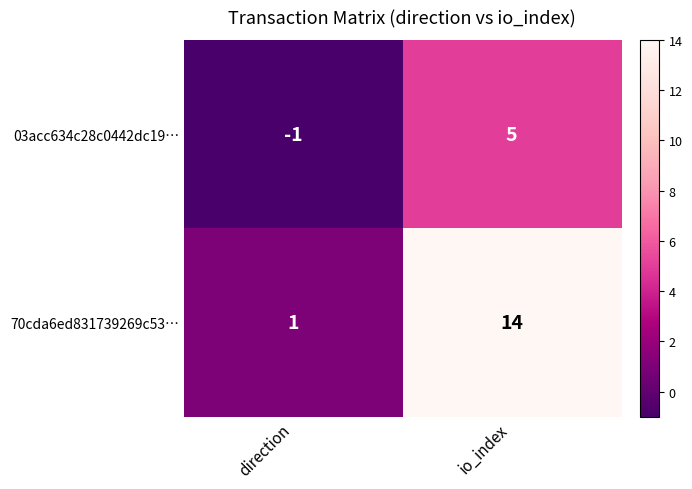

What is the maximum value shown in the chart?

14